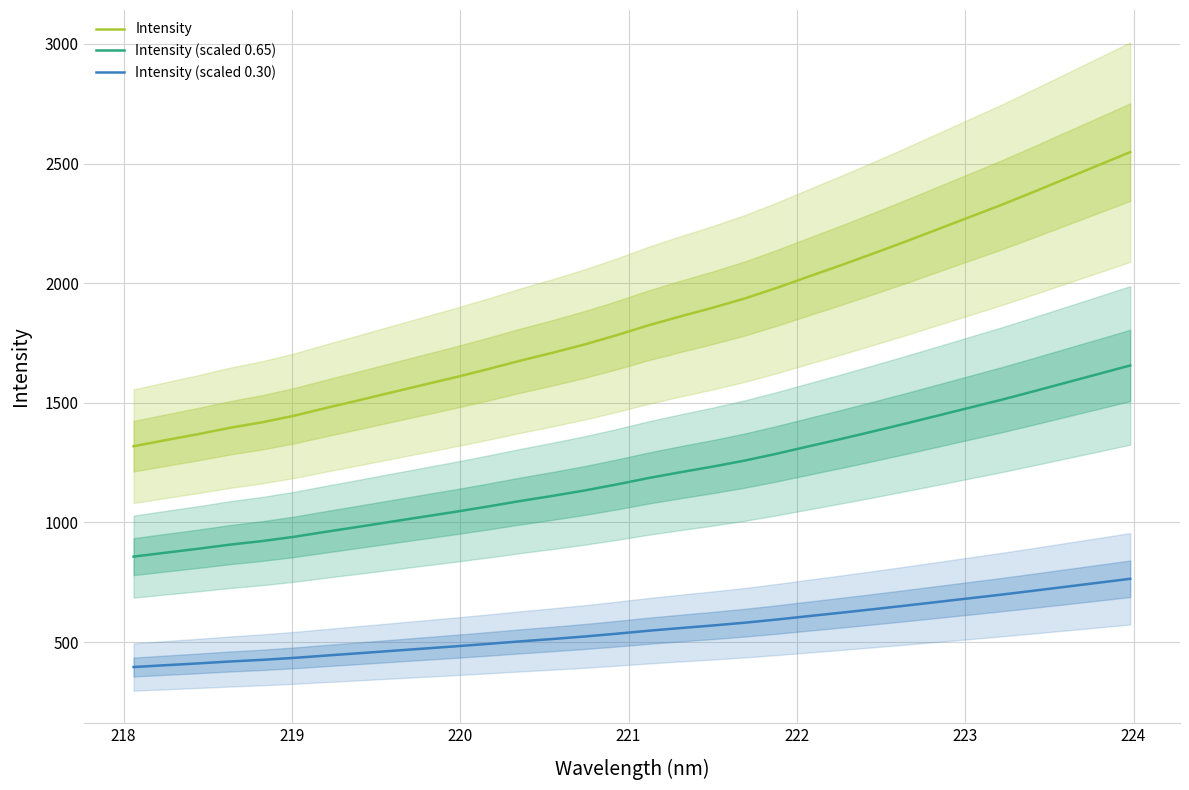

True or false: Intensity (scaled 0.65) and Intensity (scaled 0.30) cross at least once.

False